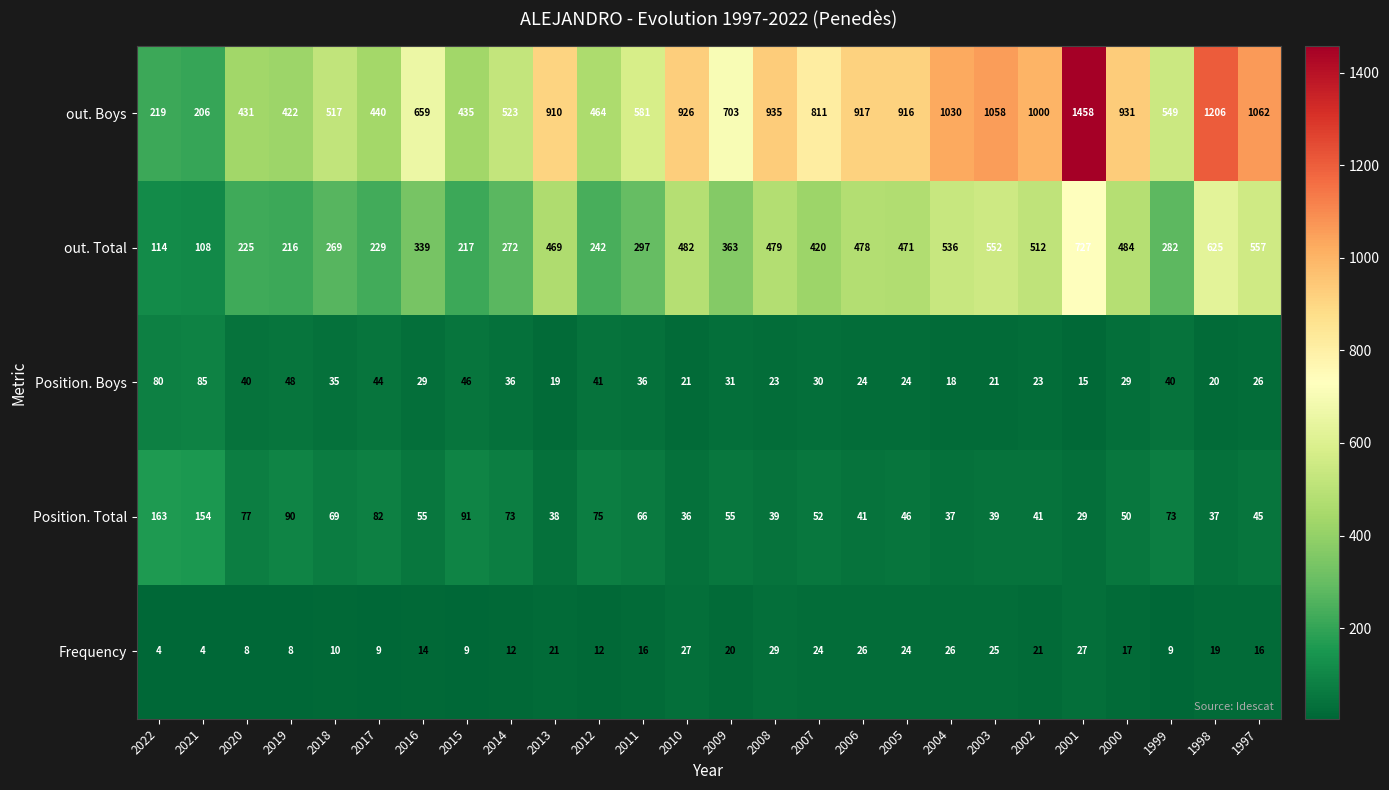

Which label corresponds to the largest value in the chart?

2001